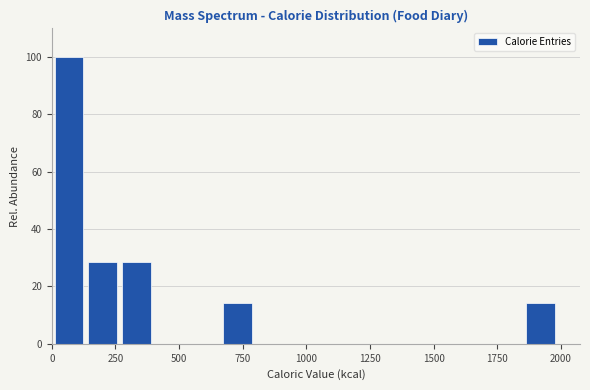

Around what value on the x-axis is the tallest bar? Give the approximate position of its centre, as read against the axis.

50